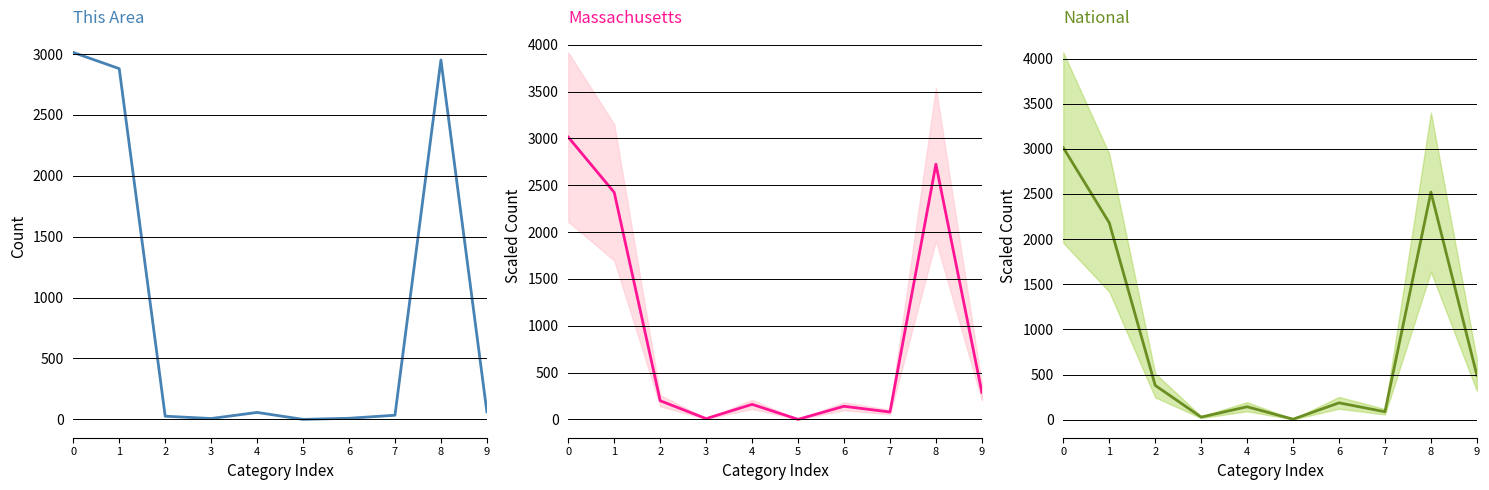

Count the number of data series in this chart.

3